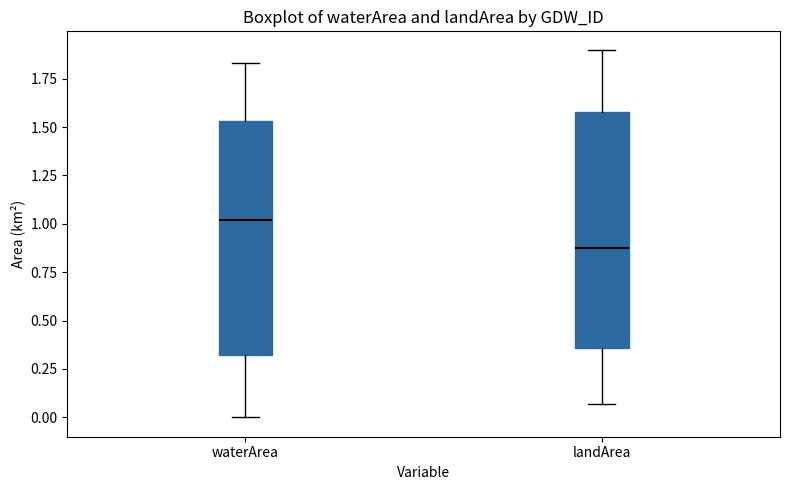

Reading left to right, read every box against the y-axis: the position of its median line, the range the box covers, and the ends of its whiskers. The values are not printed on the chart, so give them approximately, as read against the axis.

waterArea: median 1.00, box 0.30 to 1.55, whiskers 0.00 to 1.85
landArea: median 0.90, box 0.35 to 1.60, whiskers 0.05 to 1.90